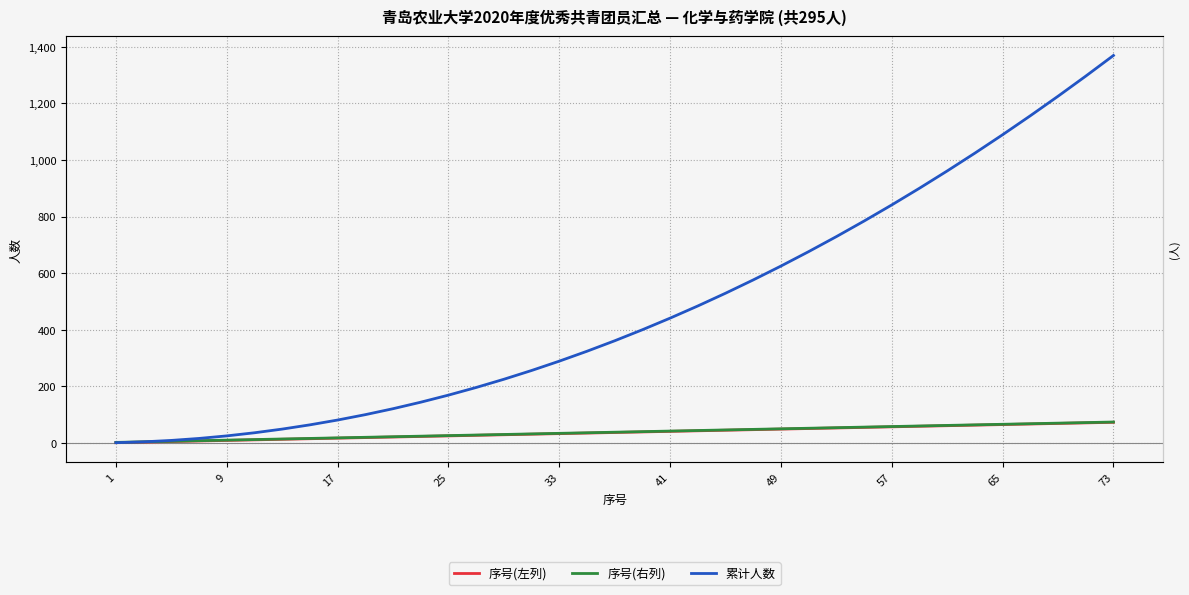

Which series has the largest range (max minus min)?

累计人数